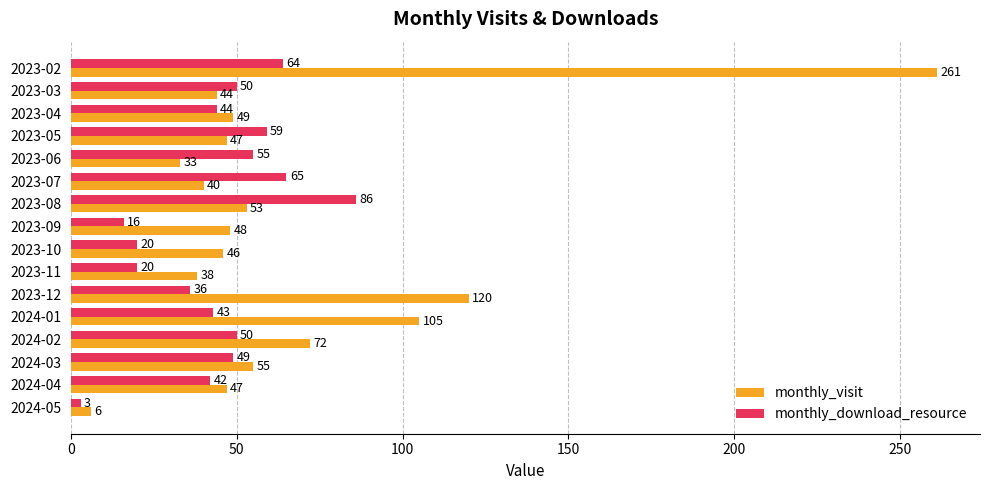

List the series in order of their peak value, lowest first.

monthly_download_resource, monthly_visit